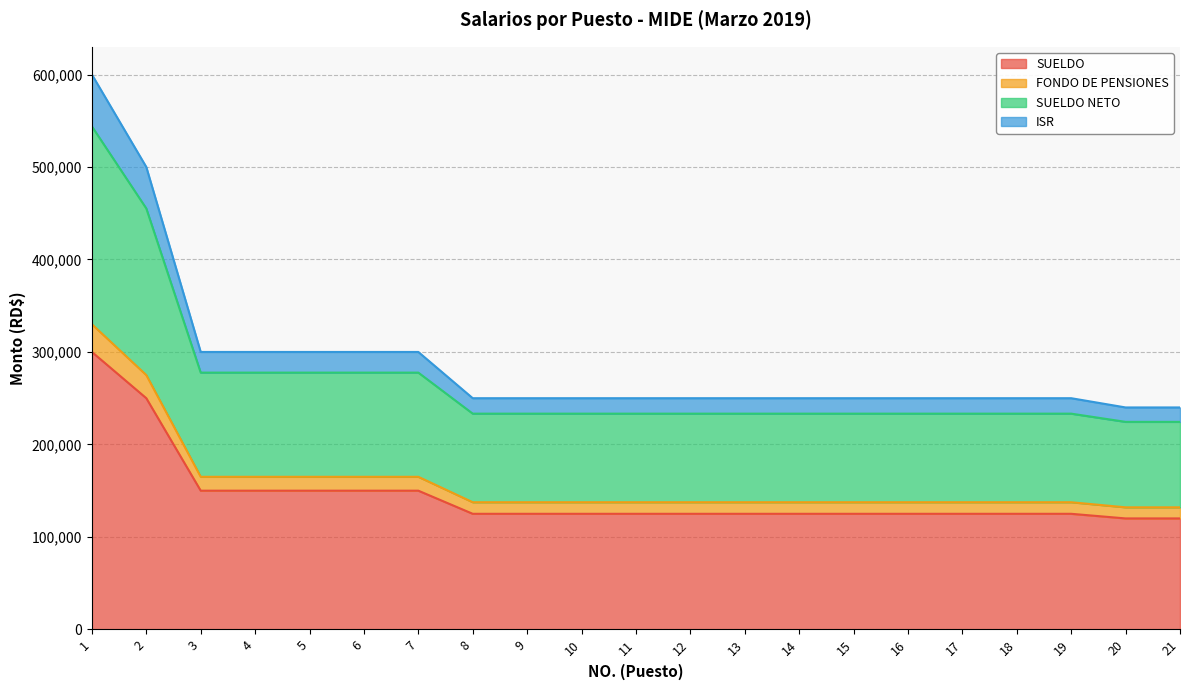

What is the highest value of the SUELDO series?

300000.0